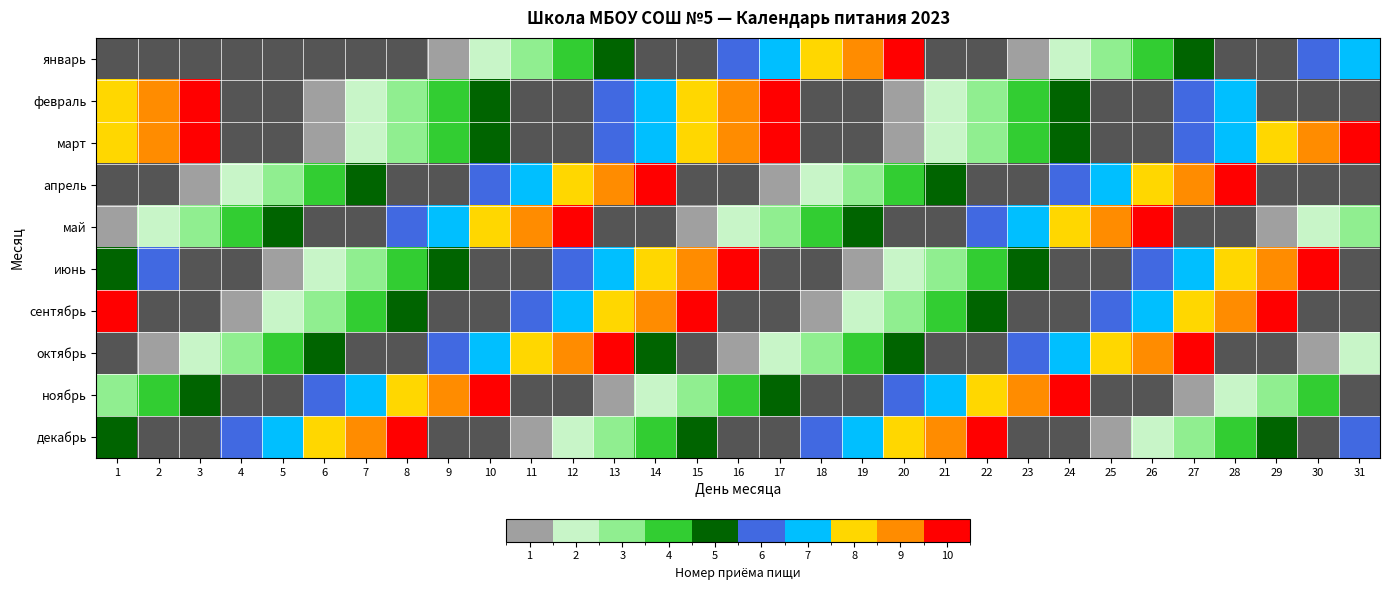

How many categories are shown in the chart?

31